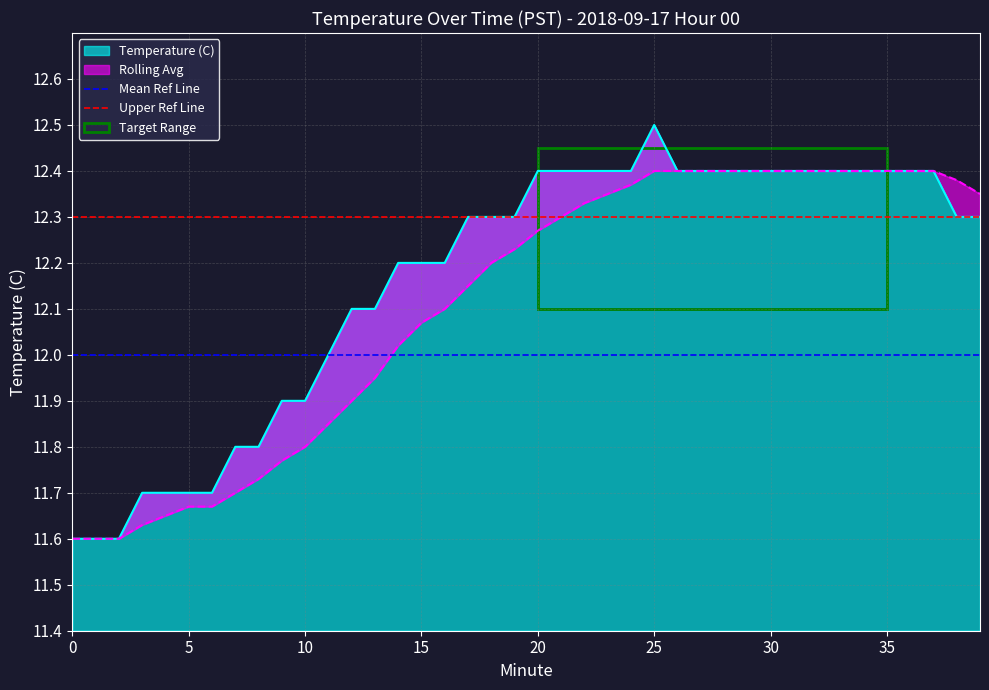

What is the sum of all Mean Ref Line values?

24.0